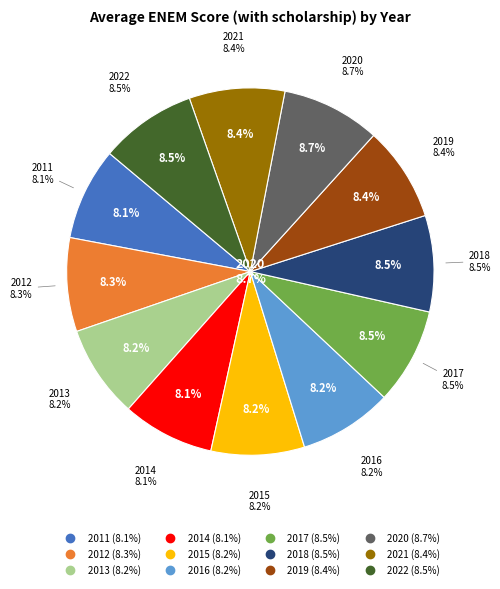

Is it true that 2017 is 8% of the pie?

True